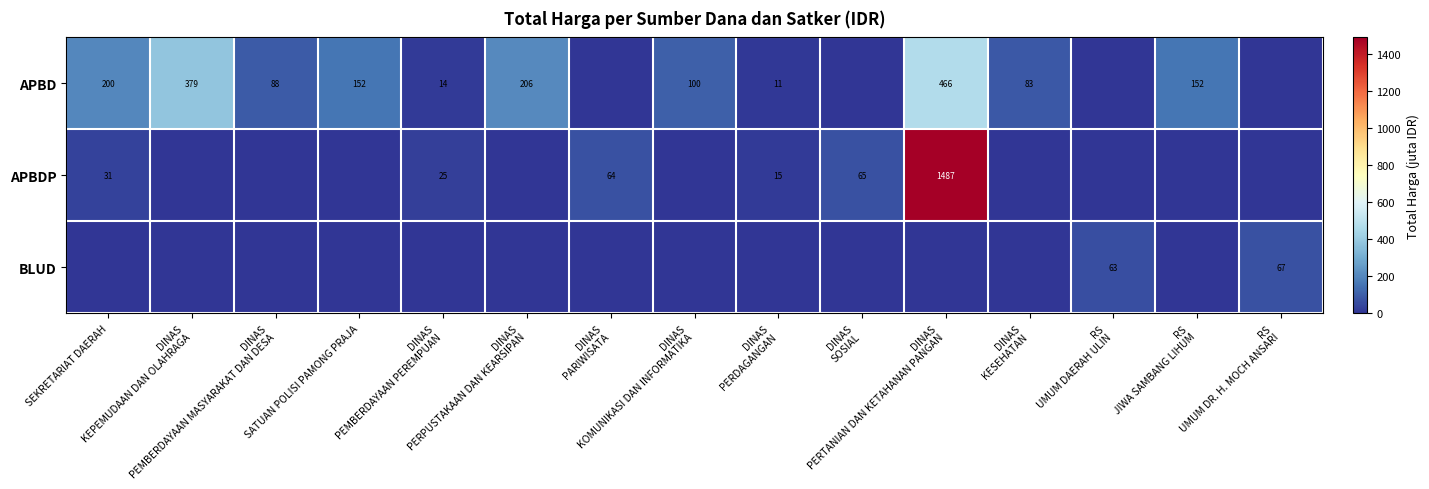

The value of BLUD at RS JIWA SAMBANG LIHUM is 44.0. True or false?

False